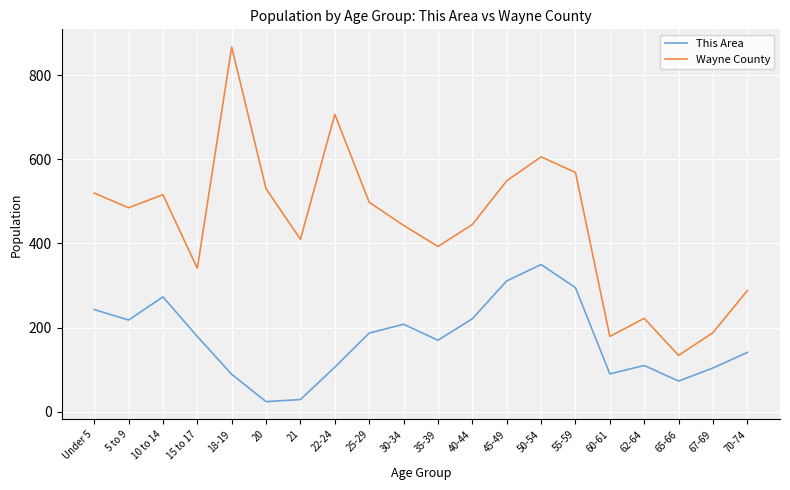

True or false: This Area has more than 0 interior local peaks.

True